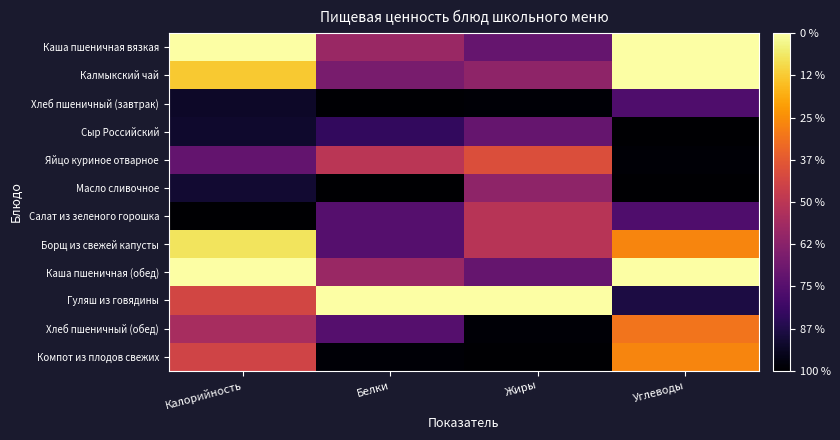

Reading left to right, extract all data points from this chart.

Каша пшеничная вязкая: Калорийность=1.0	Белки=0.4	Жиры=0.3	Углеводы=1.0
Калмыкский чай: Калорийность=0.9	Белки=0.3	Жиры=0.4	Углеводы=1.0
Хлеб пшеничный (завтрак): Калорийность=0.1	Белки=0.0	Жиры=0.0	Углеводы=0.2
Сыр Российский: Калорийность=0.1	Белки=0.2	Жиры=0.3	Углеводы=0.0
Яйцо куриное отварное: Калорийность=0.3	Белки=0.5	Жиры=0.6	Углеводы=0.0
Масло сливочное: Калорийность=0.1	Белки=0.0	Жиры=0.4	Углеводы=0.0
Салат из зеленого горошка: Калорийность=0.0	Белки=0.2	Жиры=0.5	Углеводы=0.2
Борщ из свежей капусты: Калорийность=0.9	Белки=0.2	Жиры=0.5	Углеводы=0.7
Каша пшеничная (обед): Калорийность=1.0	Белки=0.4	Жиры=0.3	Углеводы=1.0
Гуляш из говядины: Калорийность=0.6	Белки=1.0	Жиры=1.0	Углеводы=0.1
Хлеб пшеничный (обед): Калорийность=0.5	Белки=0.2	Жиры=0.0	Углеводы=0.7
Компот из плодов свежих: Калорийность=0.6	Белки=0.0	Жиры=0.0	Углеводы=0.7